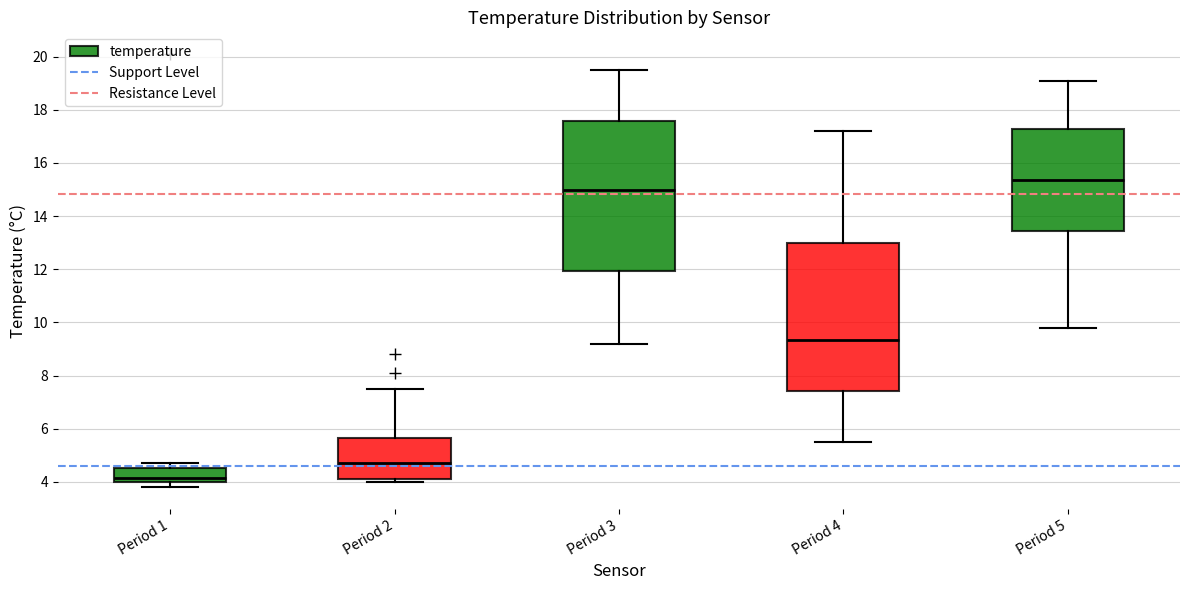

Which box's median line is the lowest?

Period 1